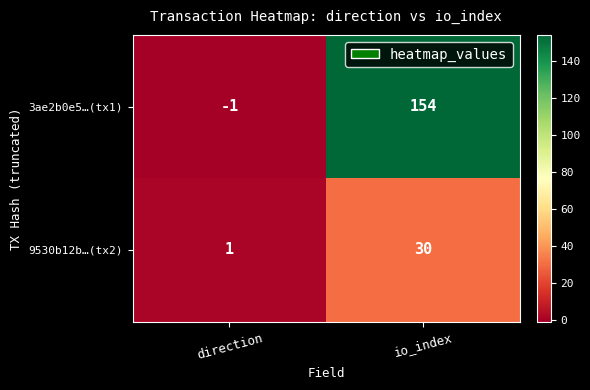

What is the average value of the 9530b12b…(tx2) series?

16